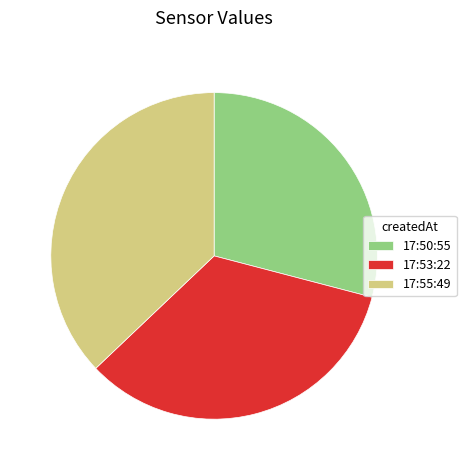

The 17:50:55 slice represents 29% of the pie. True or false?

True